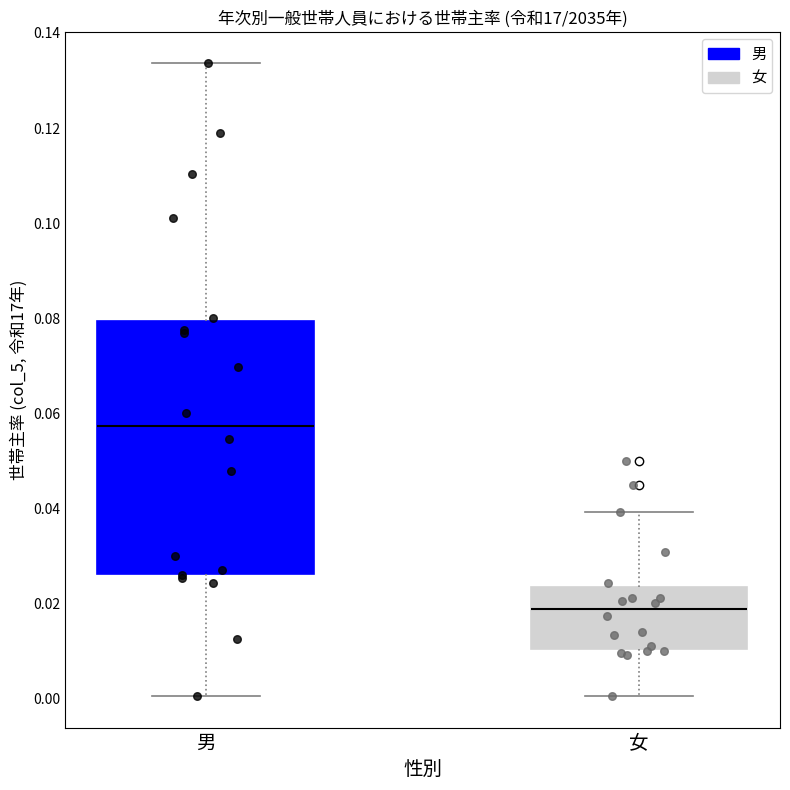

Which box is the tallest, from its lower edge to its upper edge?

男